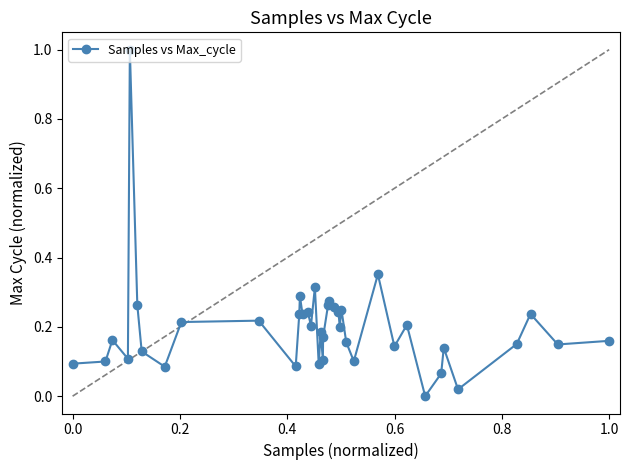

What is the difference between the maximum and second lowest values?

1.0